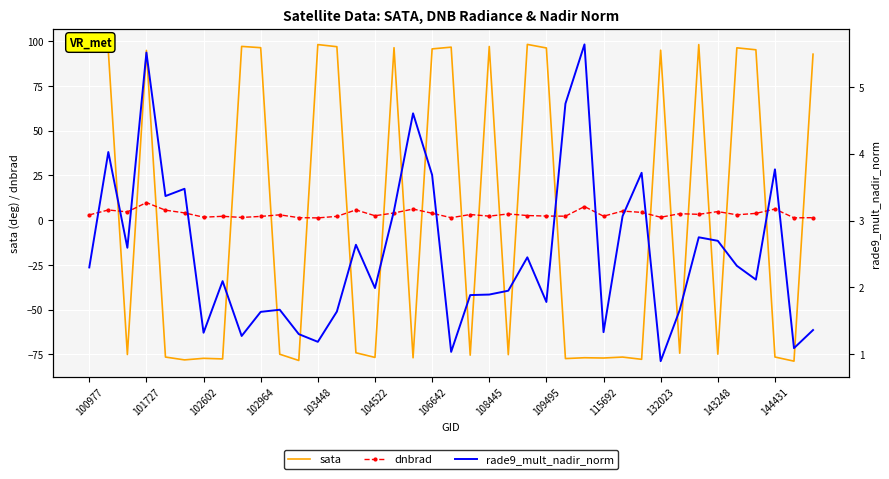

Which series has the widest spread of values?

sata